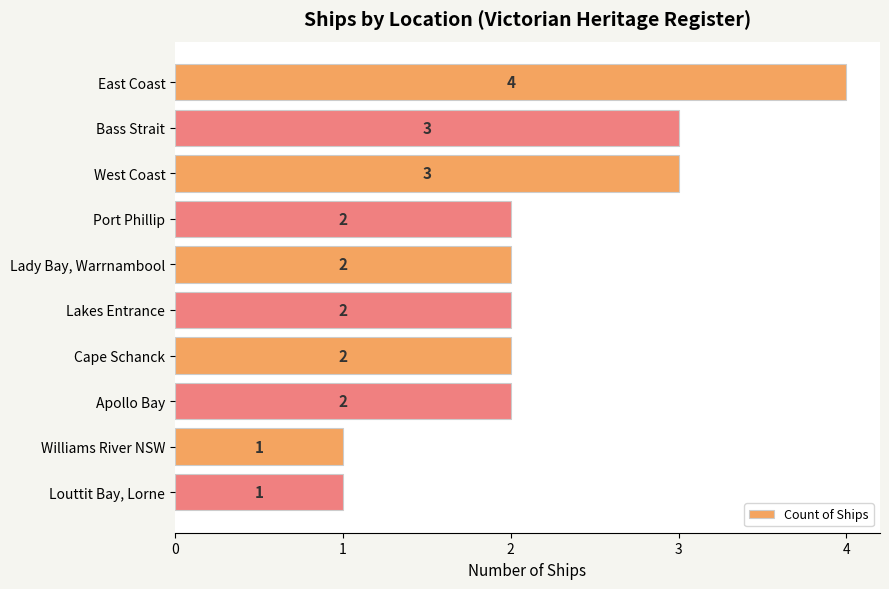

What is the label of the 5th bar from the top?

Lady Bay, Warrnambool